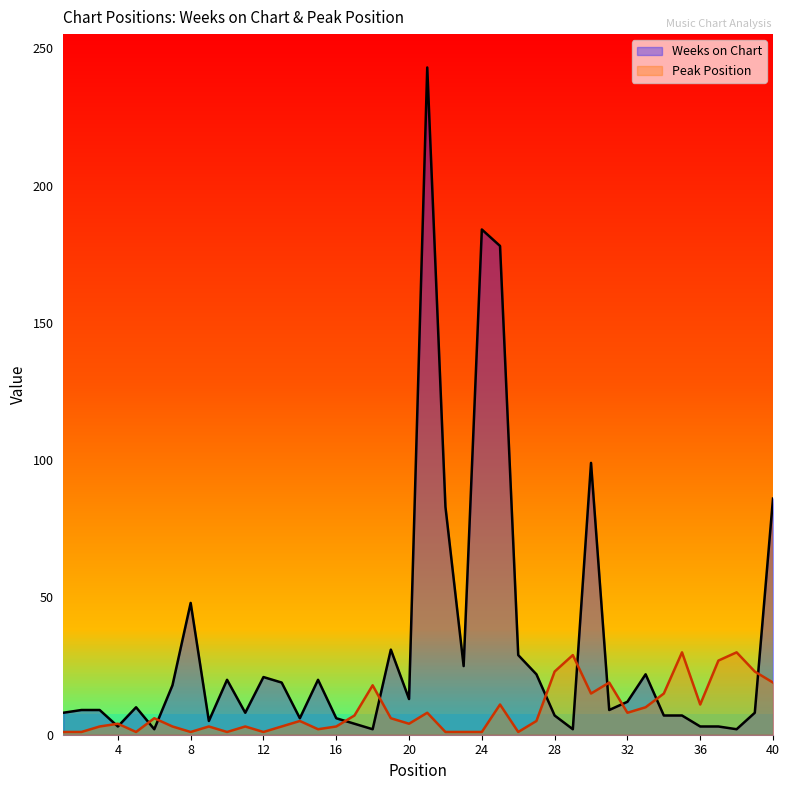

Read the Weeks on Chart value at 16, to the nearest 5.

5